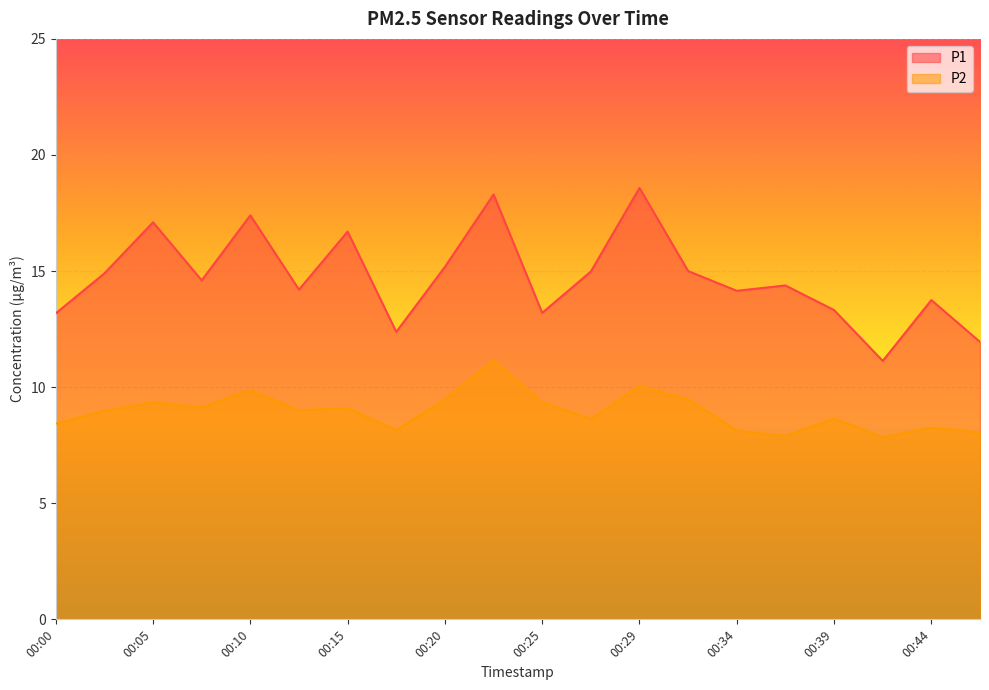

Is it true that P1 equals 14.9 at 00:03?

True